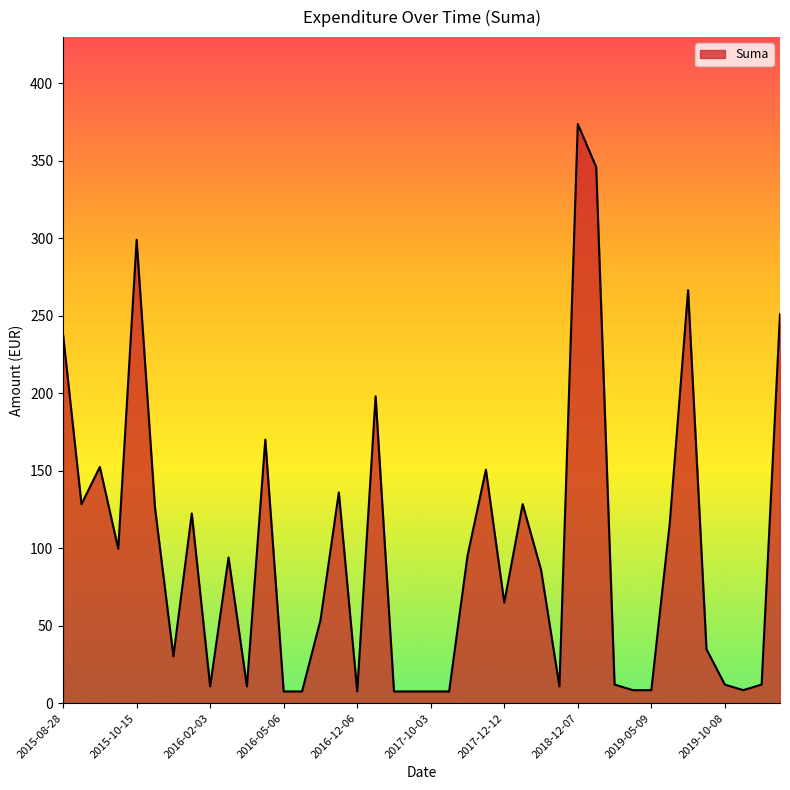

How many lines are shown in the chart?

1